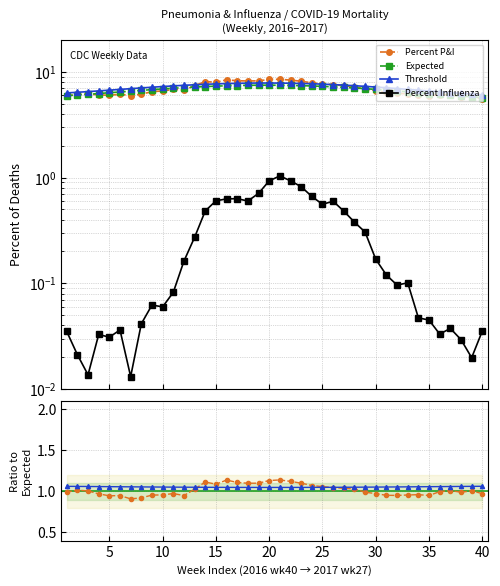

True or false: Percent P&I and Threshold cross at least once.

True